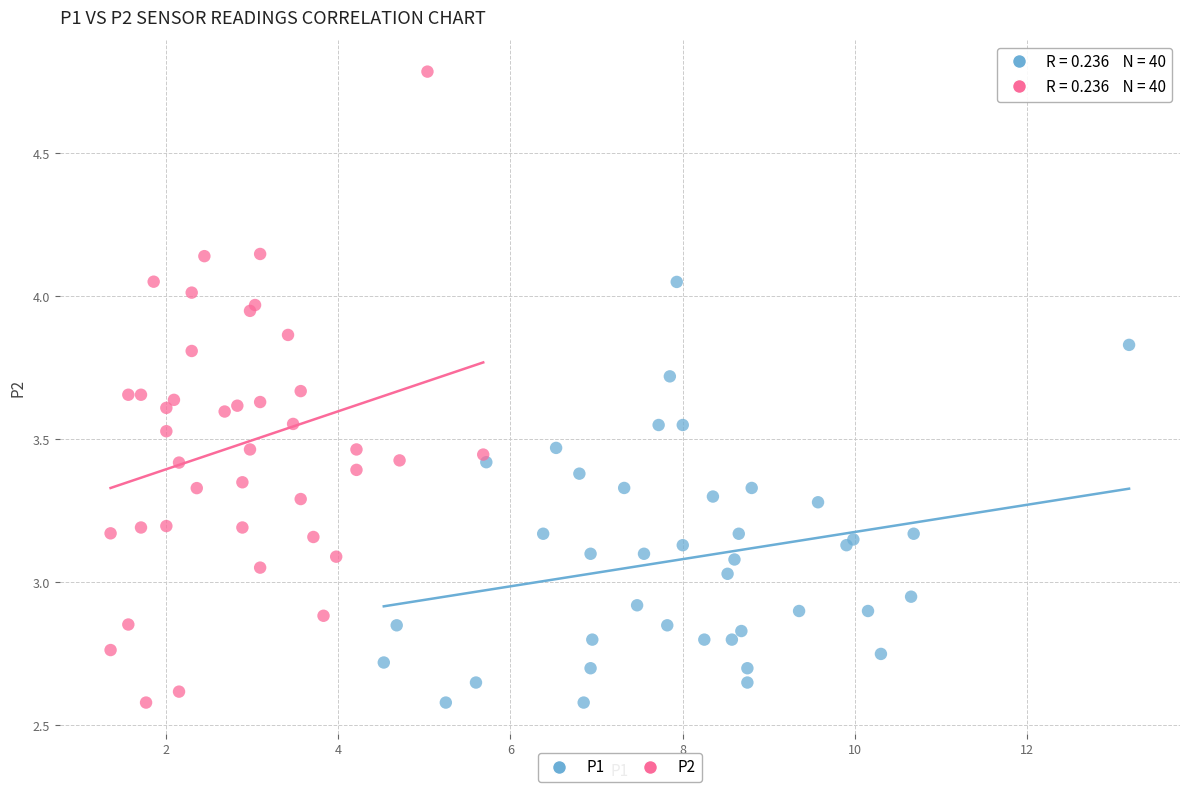

Which series has the largest Y range (max minus min)?

P2